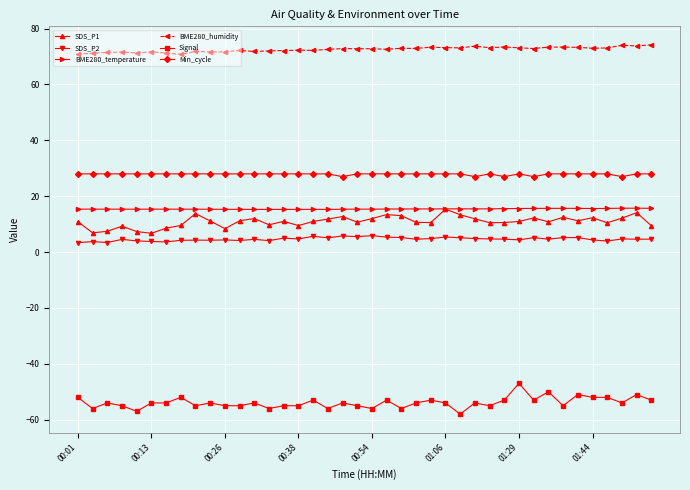

What is the value of the BME280_humidity point at the 33rd from the left?

73.4